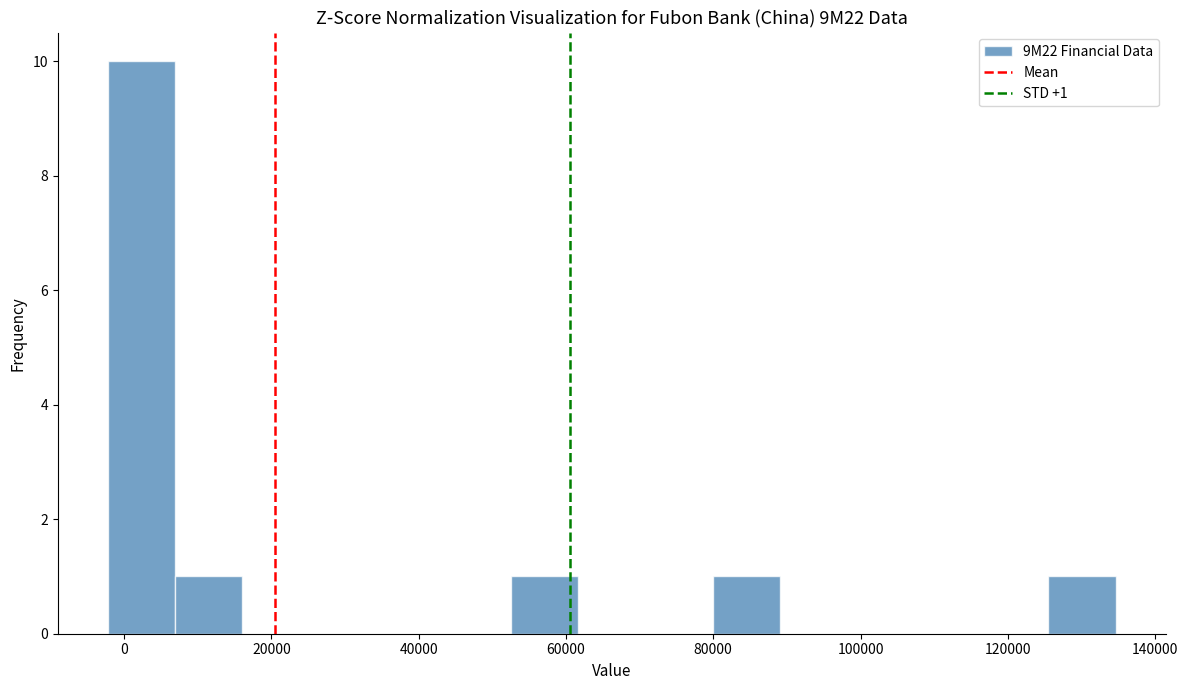

Over which range of the x-axis is the bar tallest?

-2000 to 6000